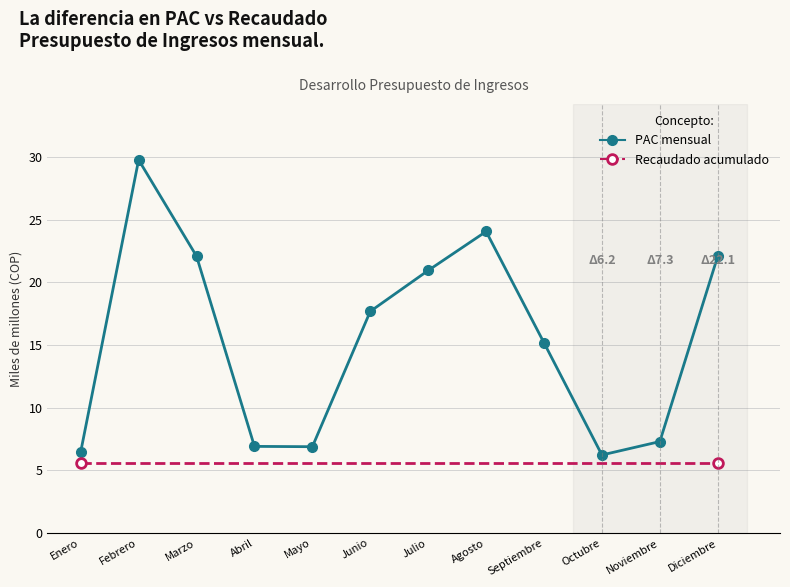

Approximately how many times larger is the value at Junio compared to Marzo?

0.8